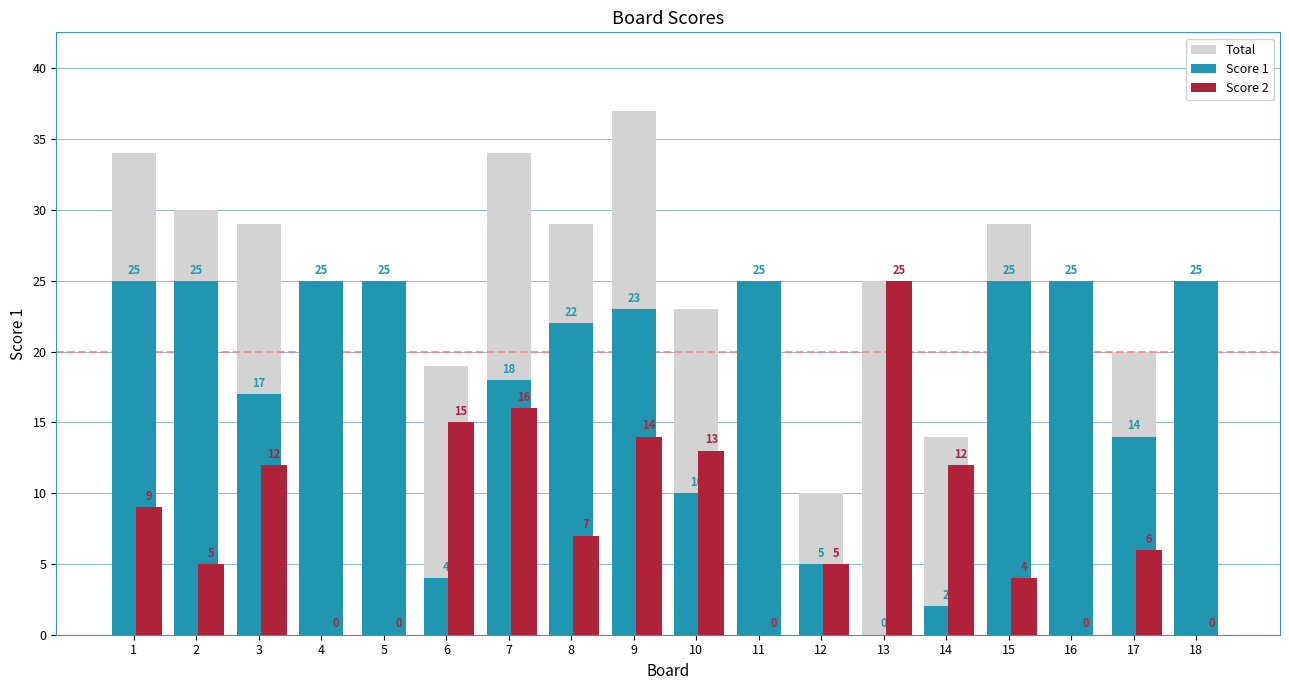

Count the number of data series in this chart.

3